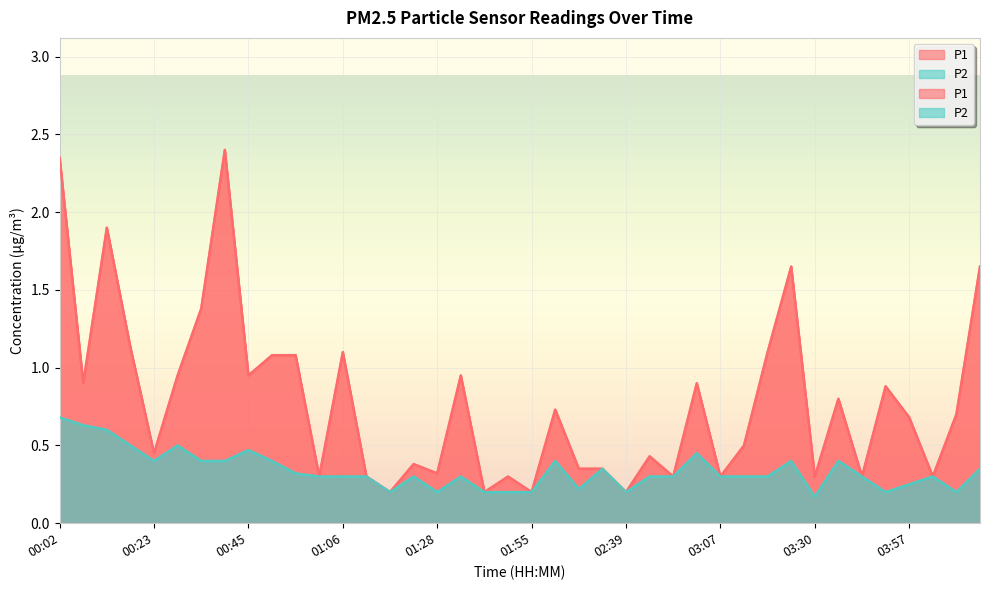

What is the lowest value of the P2 series?

0.2